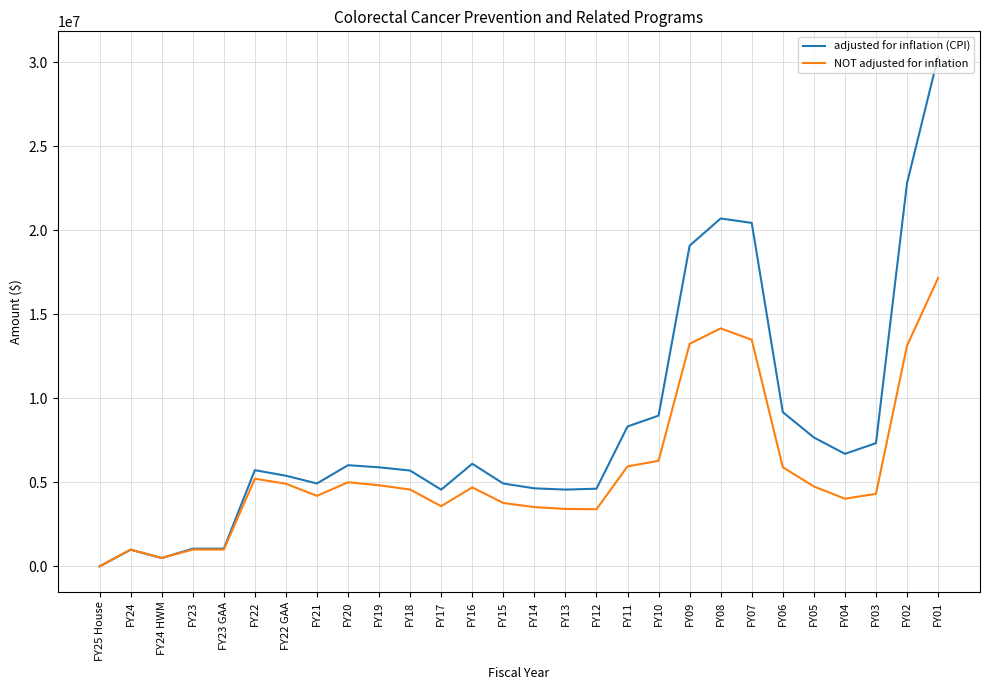

Which series has the largest total across all categories?

adjusted for inflation (CPI)